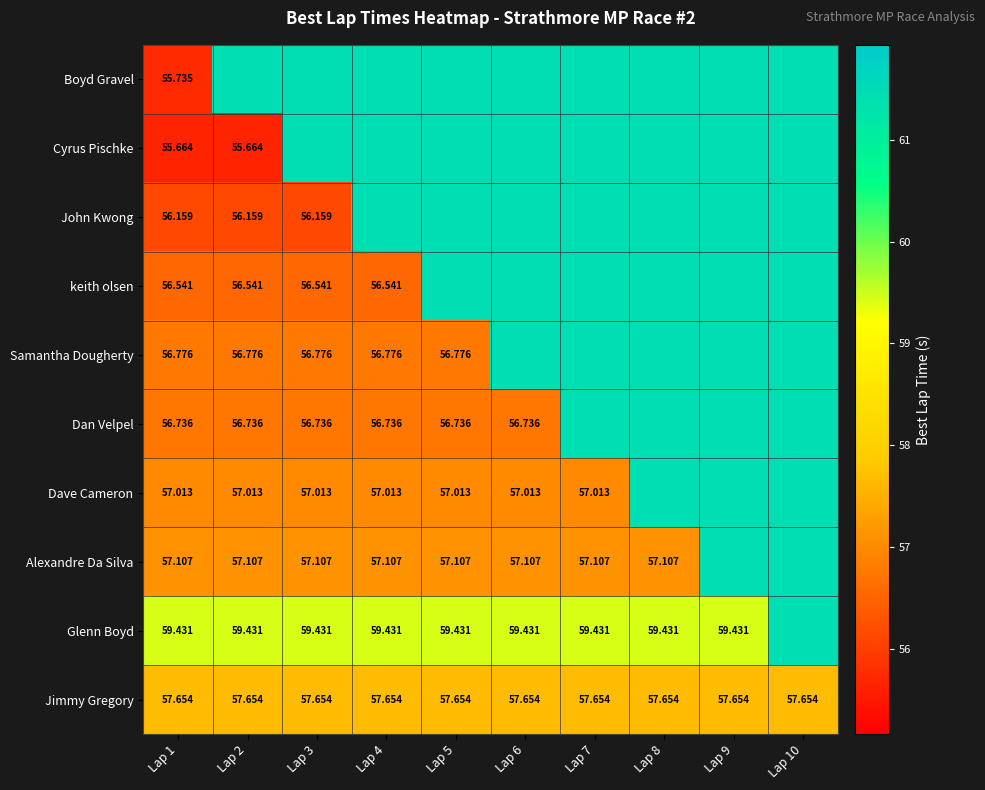

Is the value of Glenn Boyd at Lap 4 greater than the value of John Kwong at Lap 3?

Yes